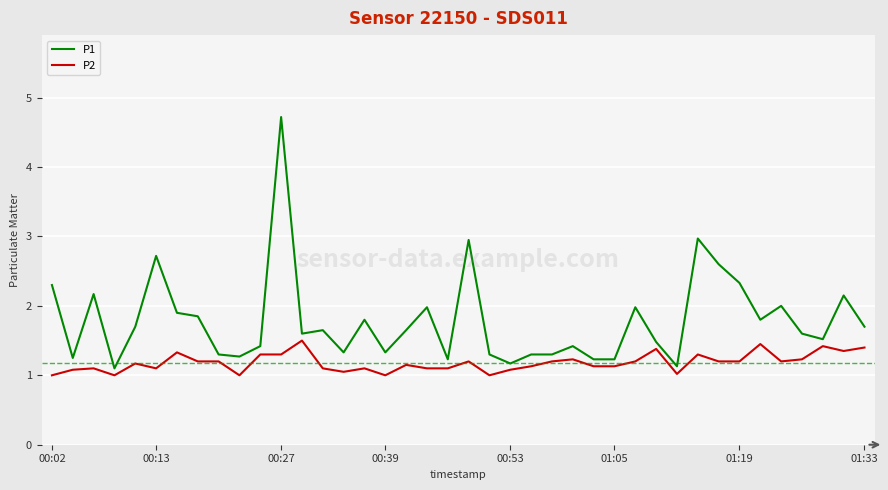

List the series in order of their peak value, lowest first.

P2, P1